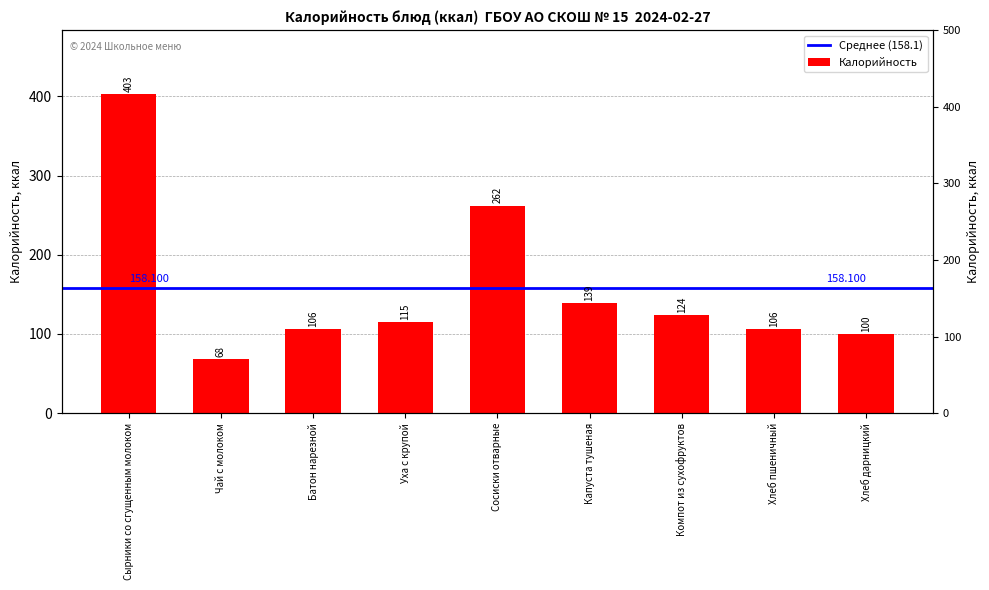

What is the change in value from Сырники со сгущенным молоком to Батон нарезной?

-297